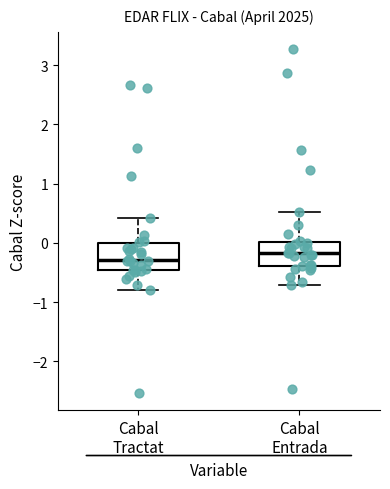

Which box has the lowest median line?

Cabal Tractat